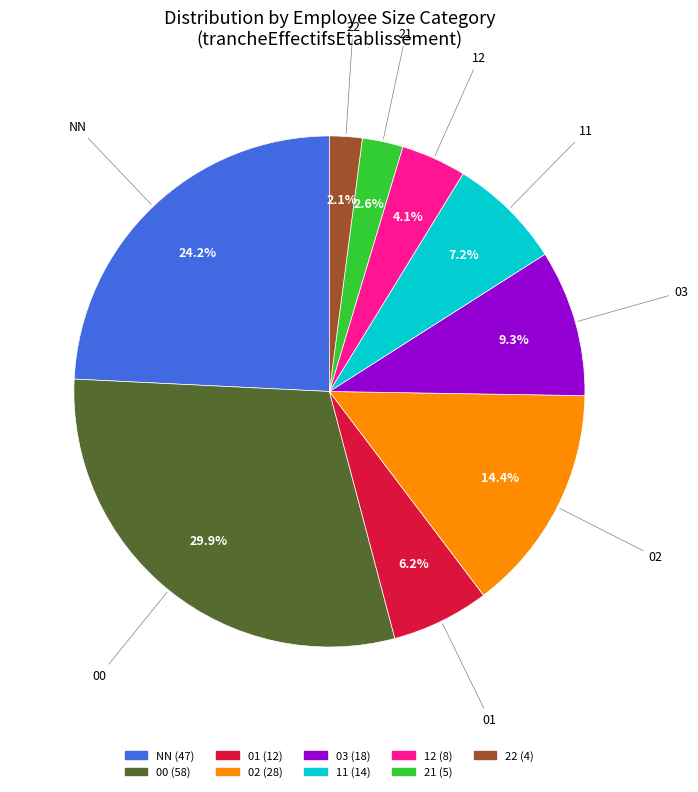

Between 21 and 02, which is larger?

02